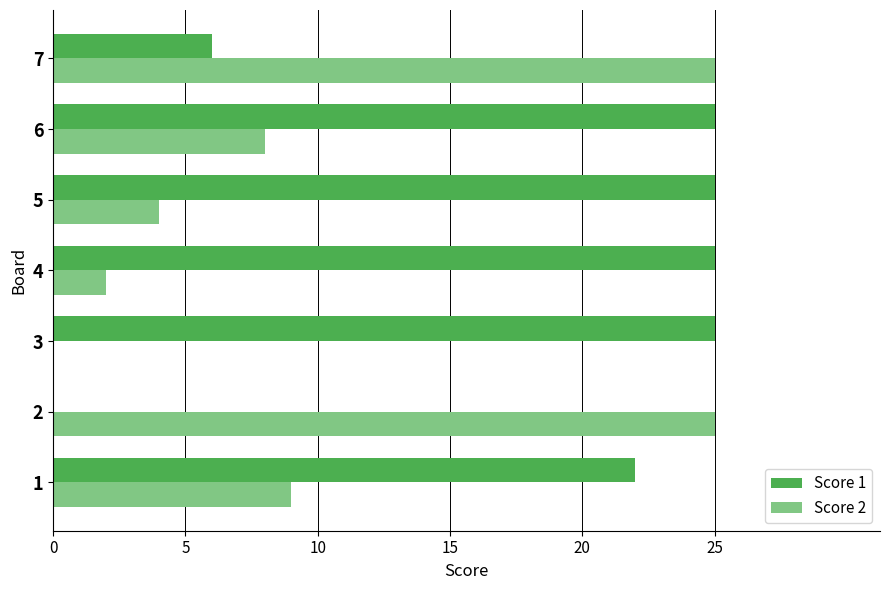

What is the sum of all Score 1 values?

128